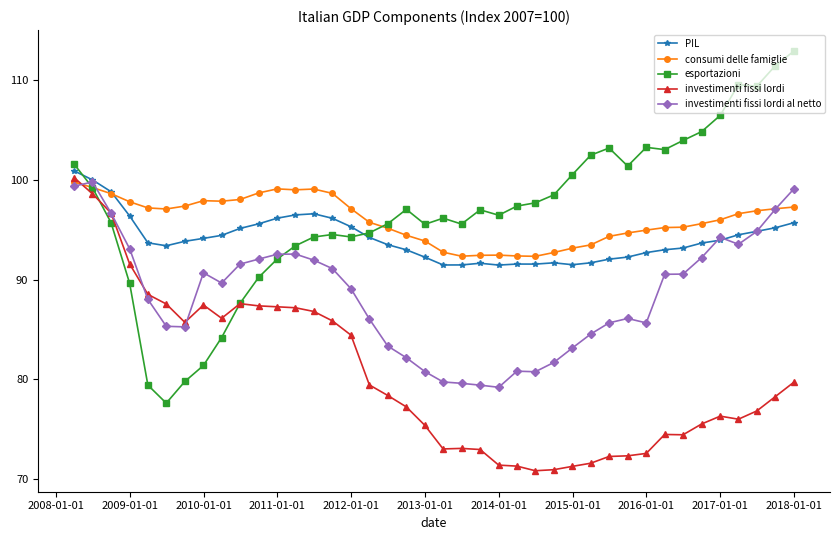

True or false: esportazioni has more than 1 interior local peaks.

True